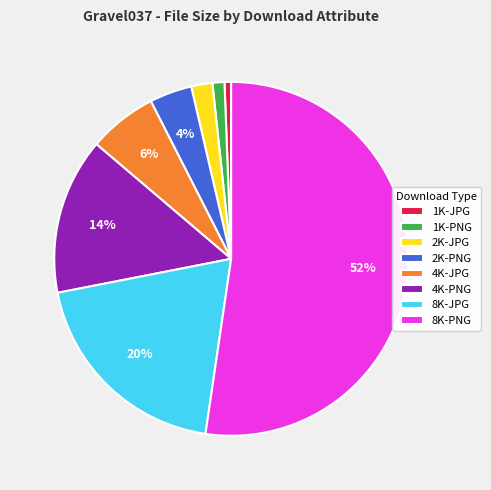

To the nearest percent, what is the combined percentage of 4K-PNG and 2K-PNG?

18%